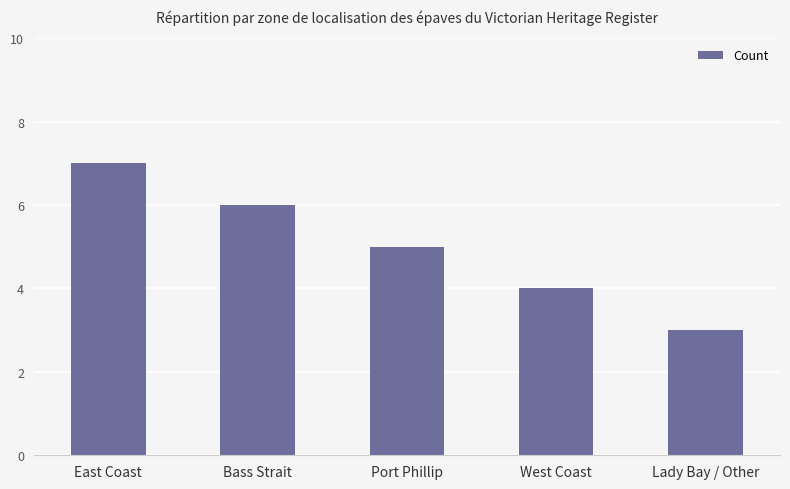

Which label corresponds to the largest value in the chart?

East Coast